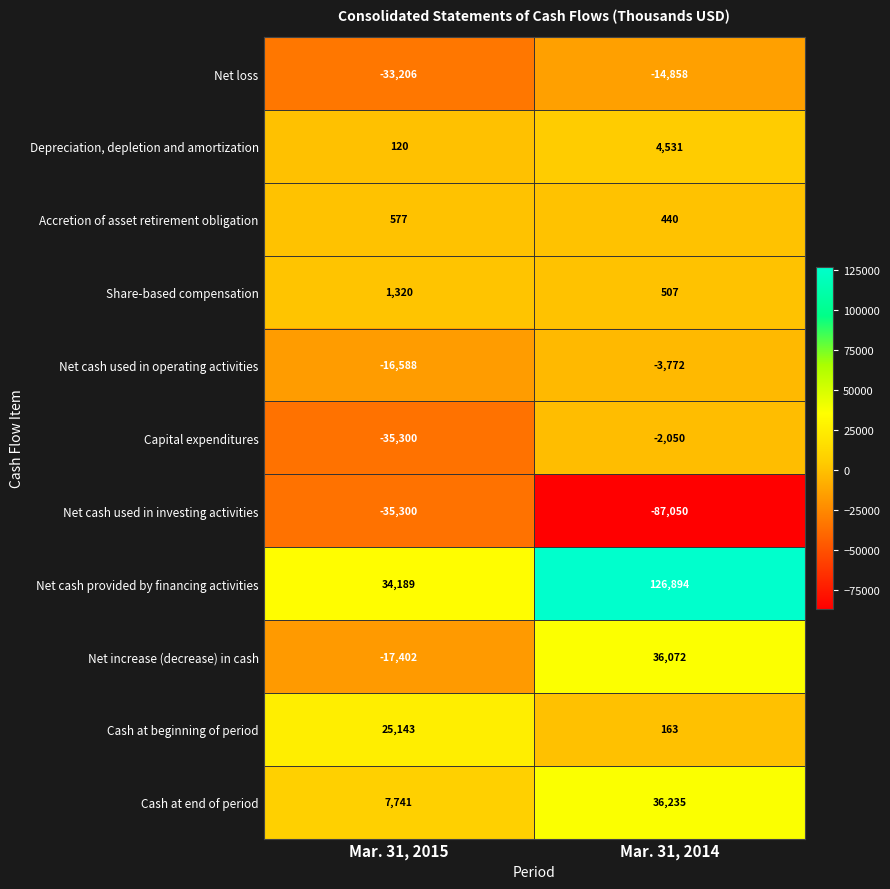

What is the minimum value shown in the chart?

-87050